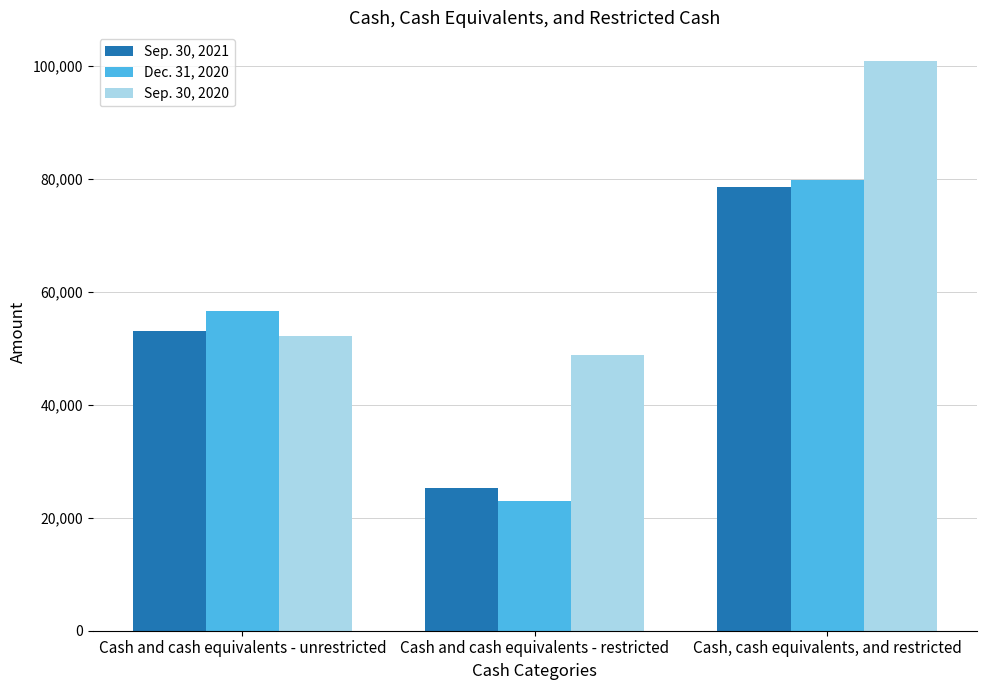

Count the number of data series in this chart.

3